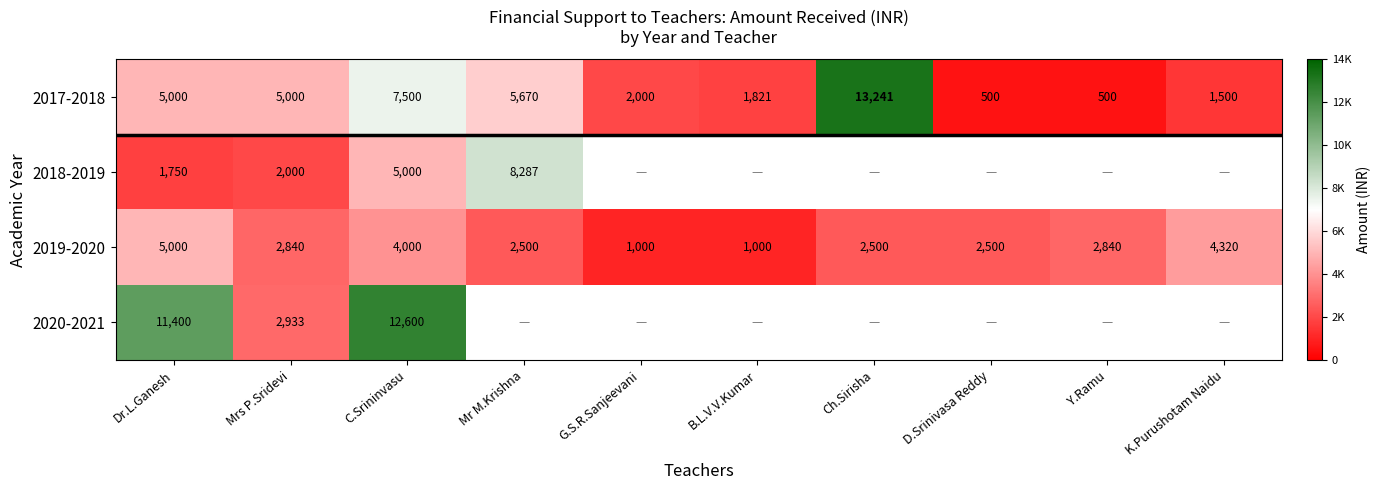

At which label does 2017-2018 reach its peak?

Ch.Sirisha